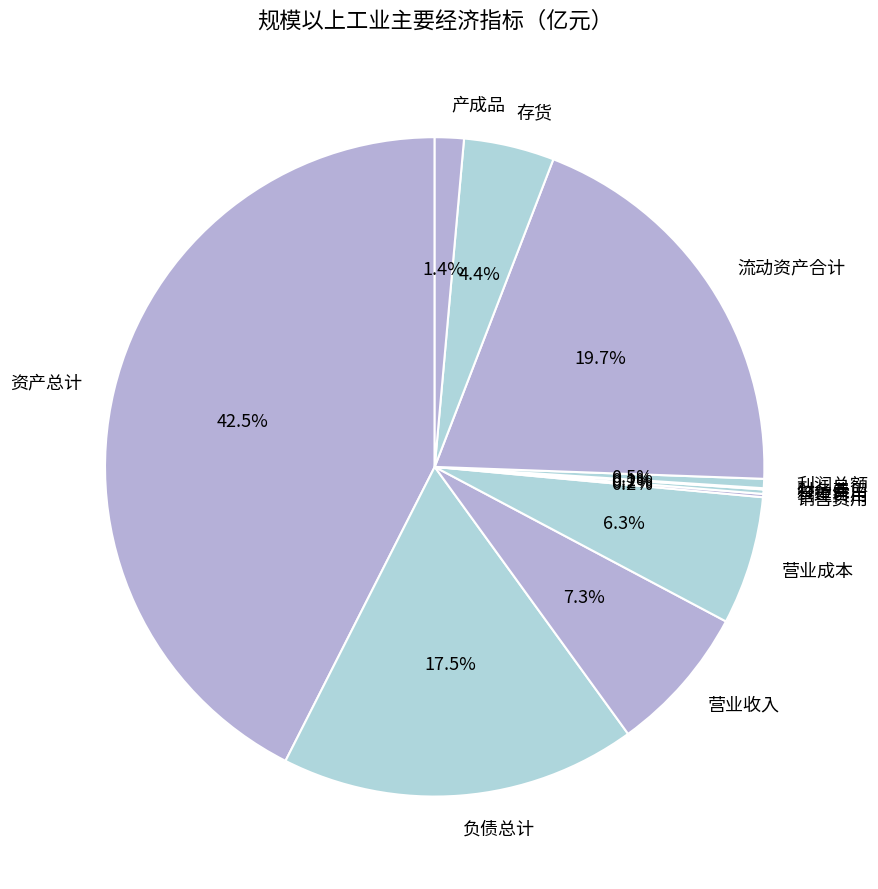

What percentage is NOT represented by 负债总计?

82.5%